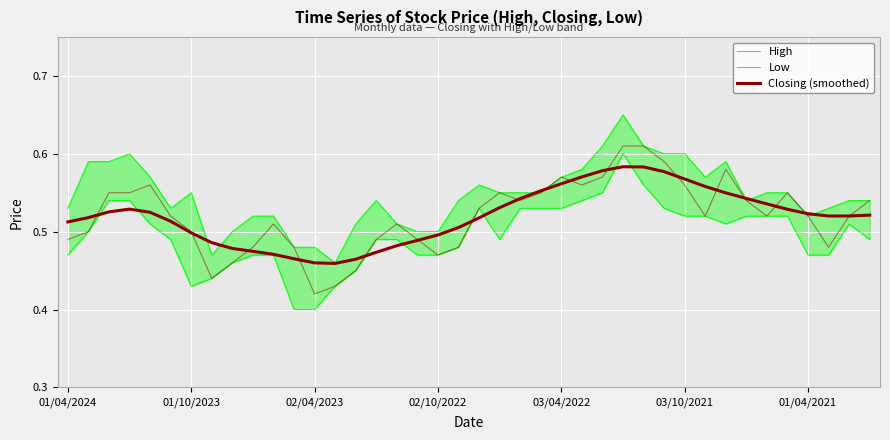

What is the difference between the second highest and minimum values in the High series?

0.1